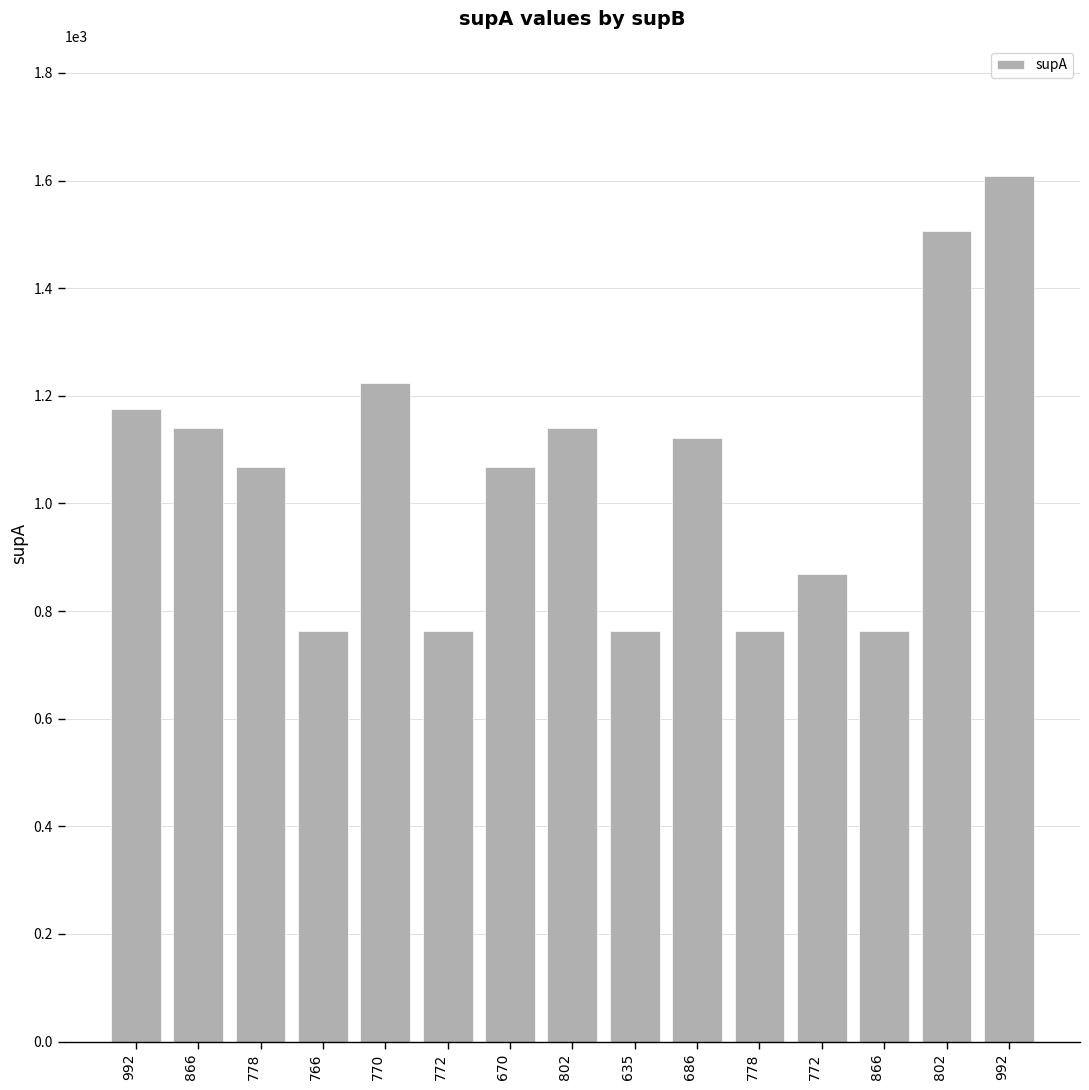

What is the change in value from 766 to 992?

+846